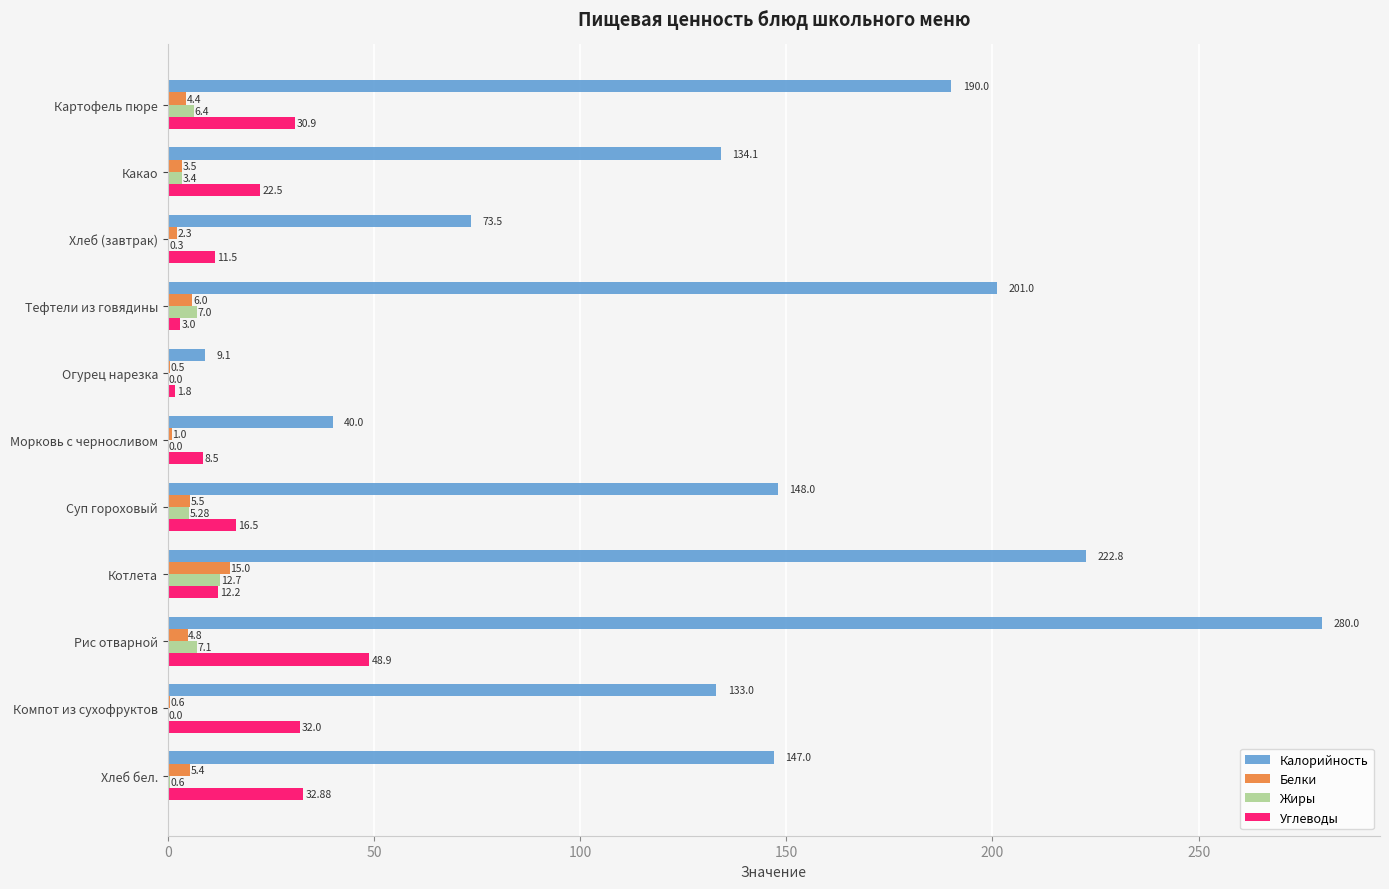

Which label corresponds to the largest value in the chart?

Рис отварной